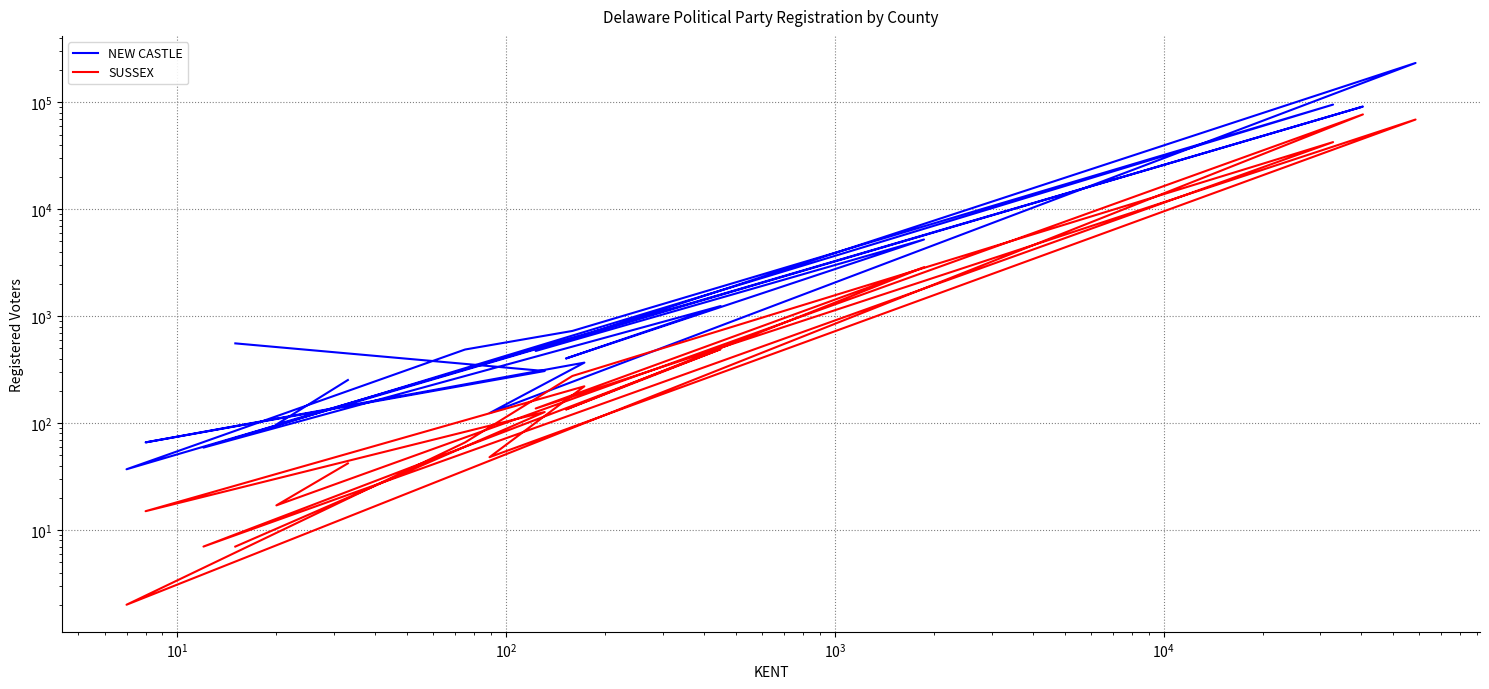

What is the difference between the second highest and second lowest values in the SUSSEX series?

69132